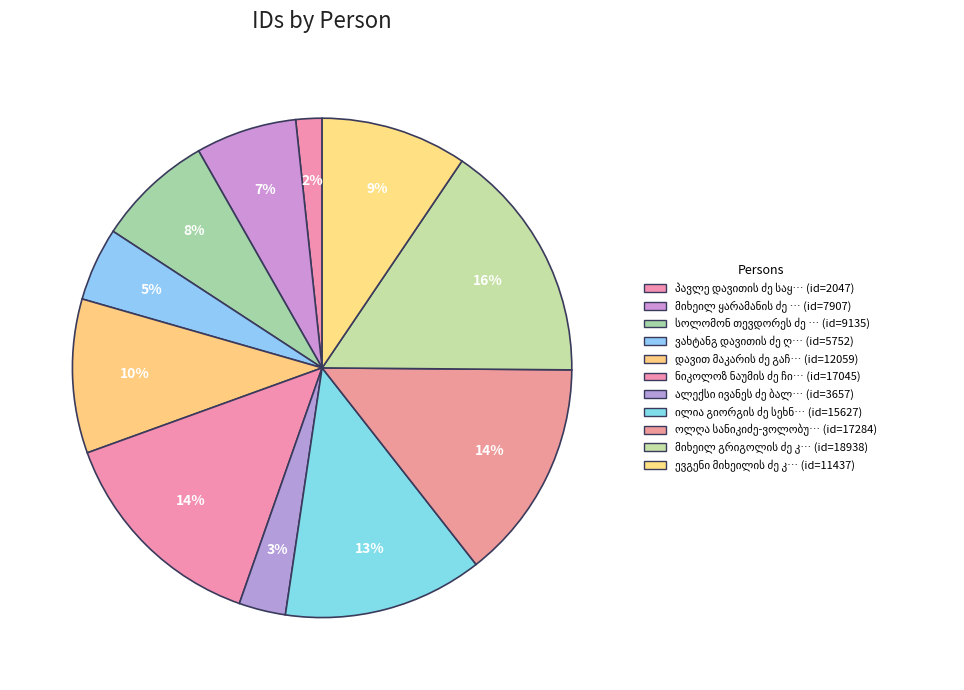

How much of the chart is everything except მიხეილ გრიგოლის ძე კონიაშვილი?

84.3%